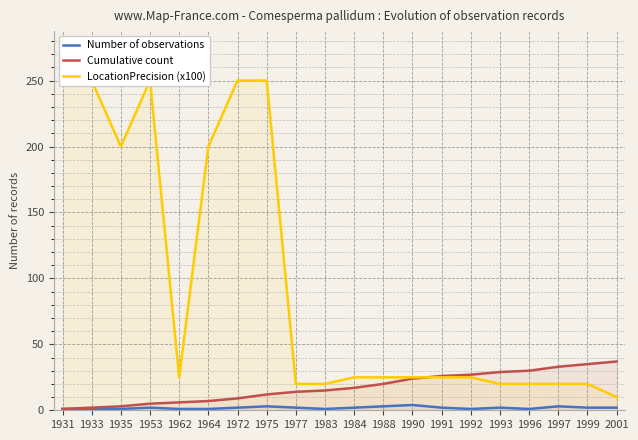

Which series ends up on top after the final intersection of LocationPrecision (x100) and Cumulative count?

Cumulative count